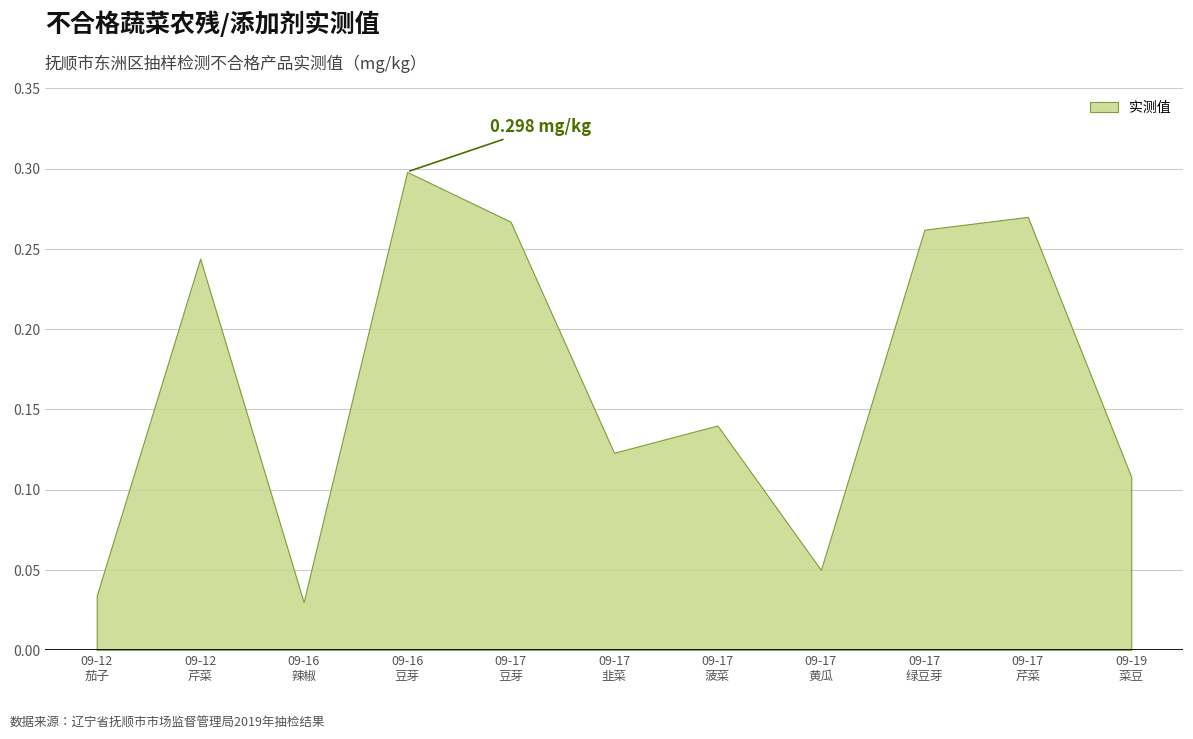

How many interior local peaks (higher than both neighbors) does the data have?

4